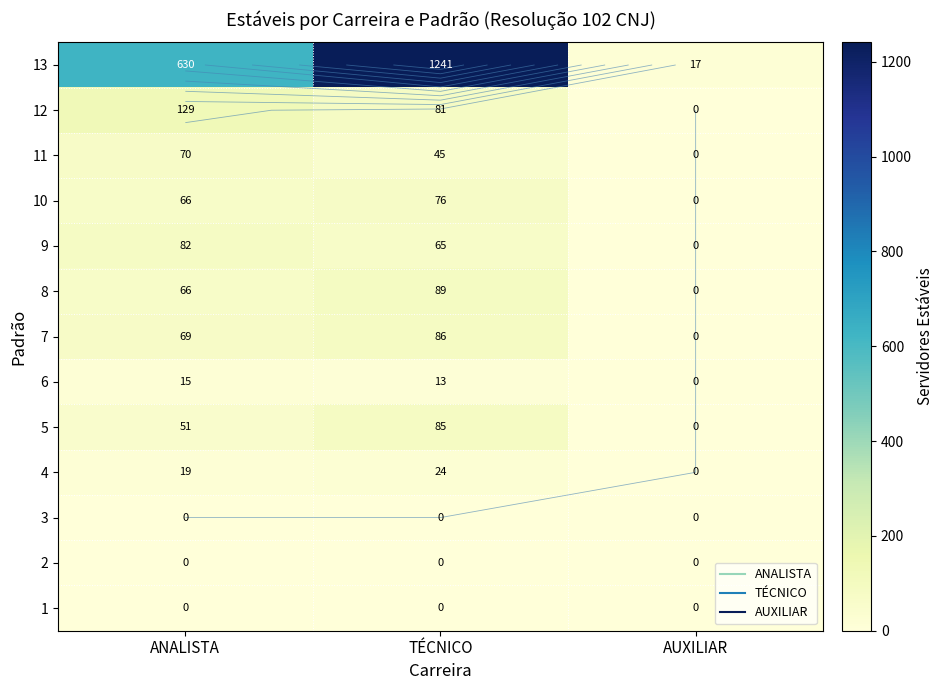

Count the number of data series in this chart.

13